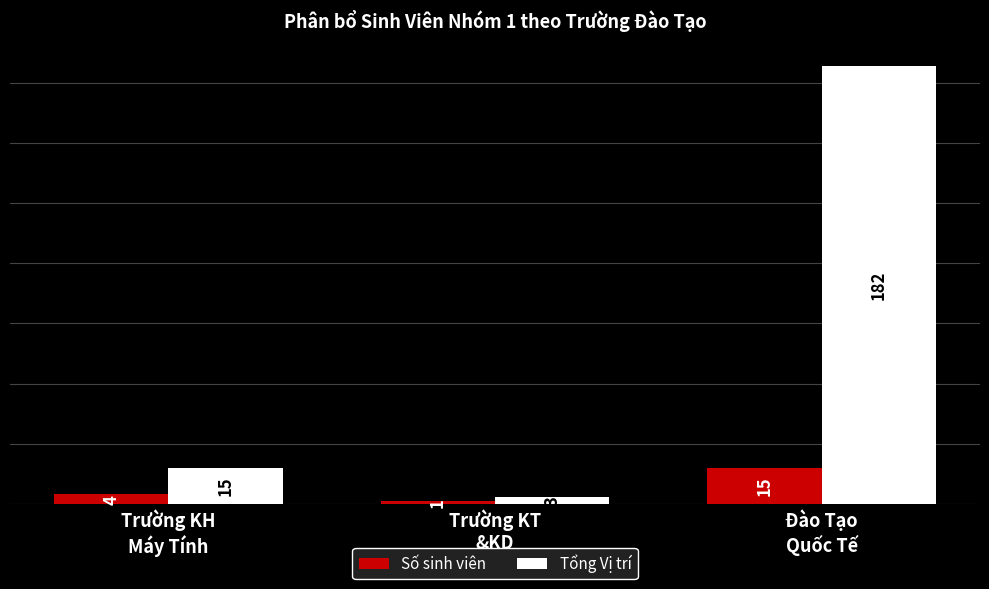

Which series has the widest spread of values?

Tổng Vị trí